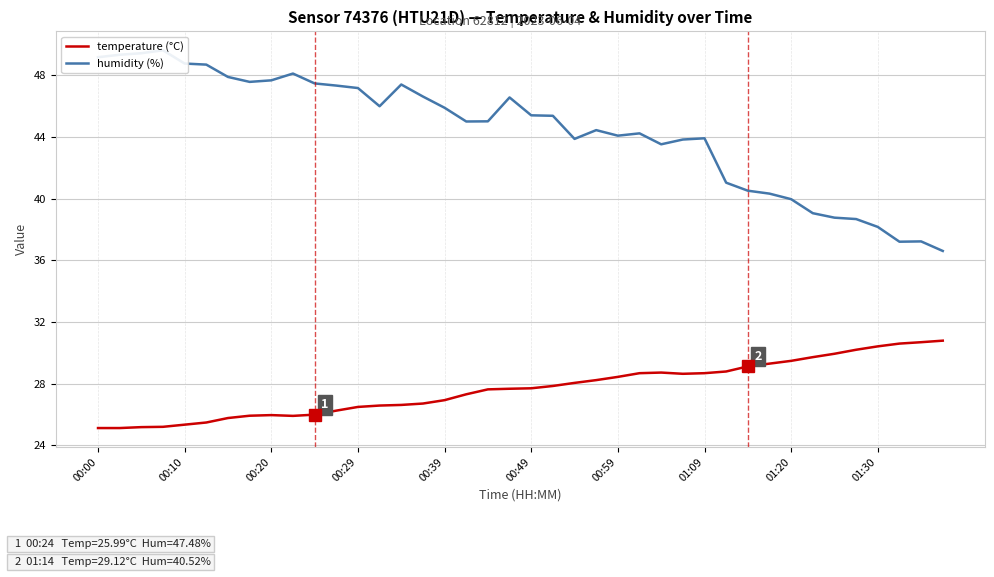

Does the chart display data point markers on the line(s)?

No